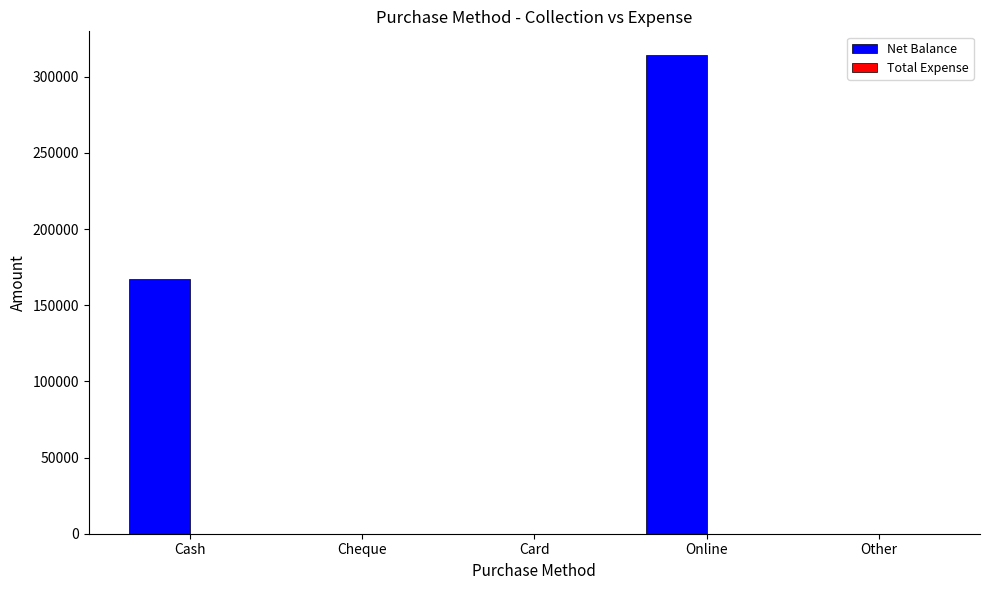

Which has a higher value, Cash or Online?

Online